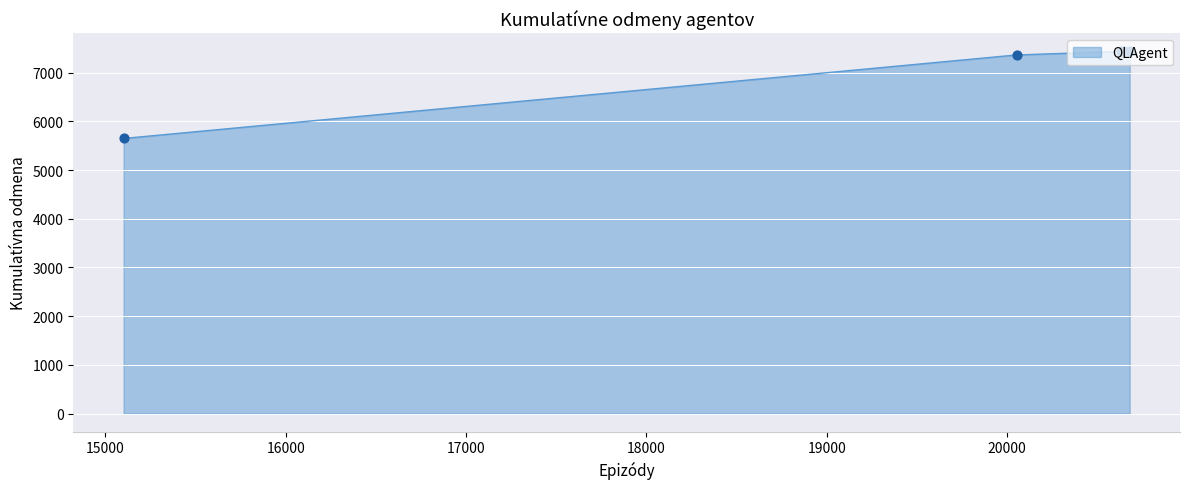

What is the sum of all values?

35331